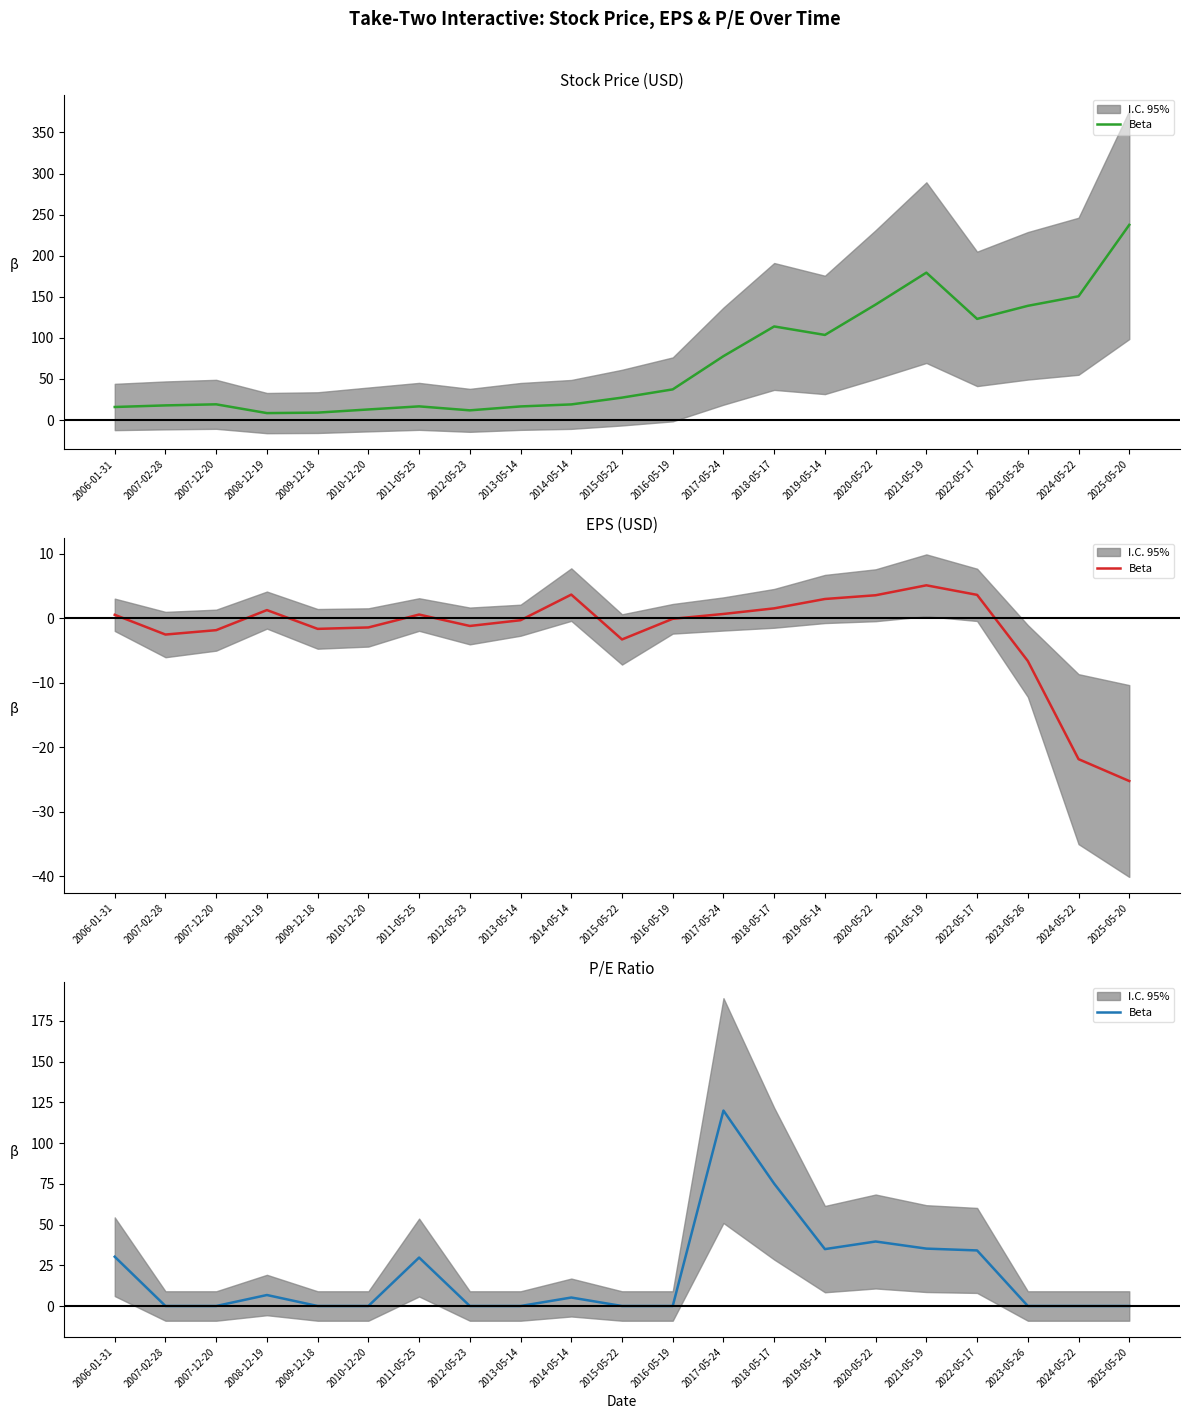

Reading left to right, list all the values displayed in this chart.

30.2	0.0	0.0	6.7	0.0	0.0	29.7	0.0	0.0	5.2	0.0	0.0	119.9	75.1	34.9	39.6	35.2	34.1	0.0	0.0	0.0